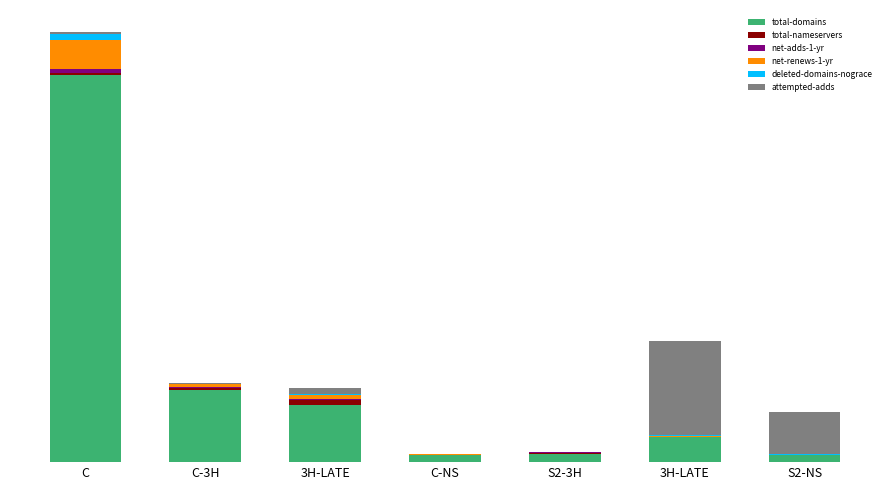

The value of net-renews-1-yr at C is 28463. True or false?

True